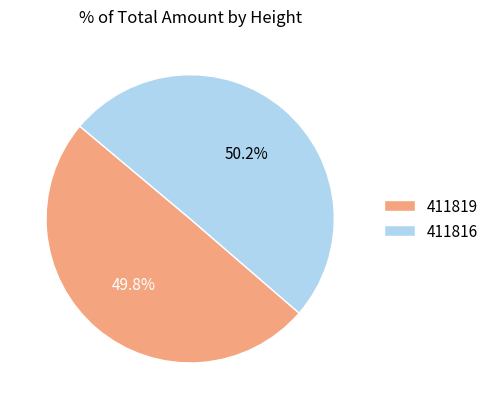

What percentage is the 411819 slice, to the nearest percent?

50%